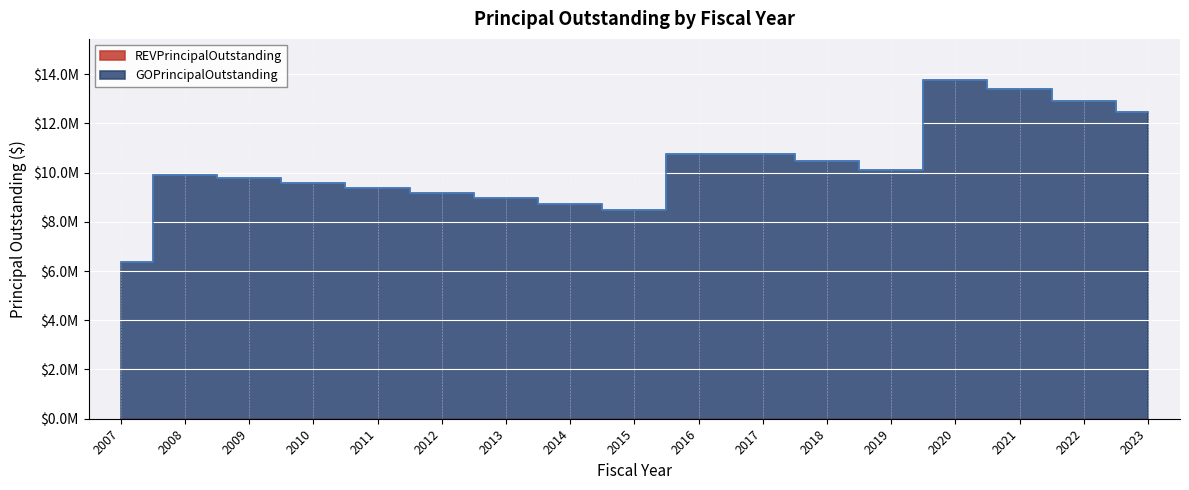

Reading right to left, transcribe all the data shown in this chart.

12460000	12925000	13380000	13775000	10090000	10460000	10770000	10760000	8470000	8715000	8950000	9170000	9380000	9580000	9775000	9885000	6370000